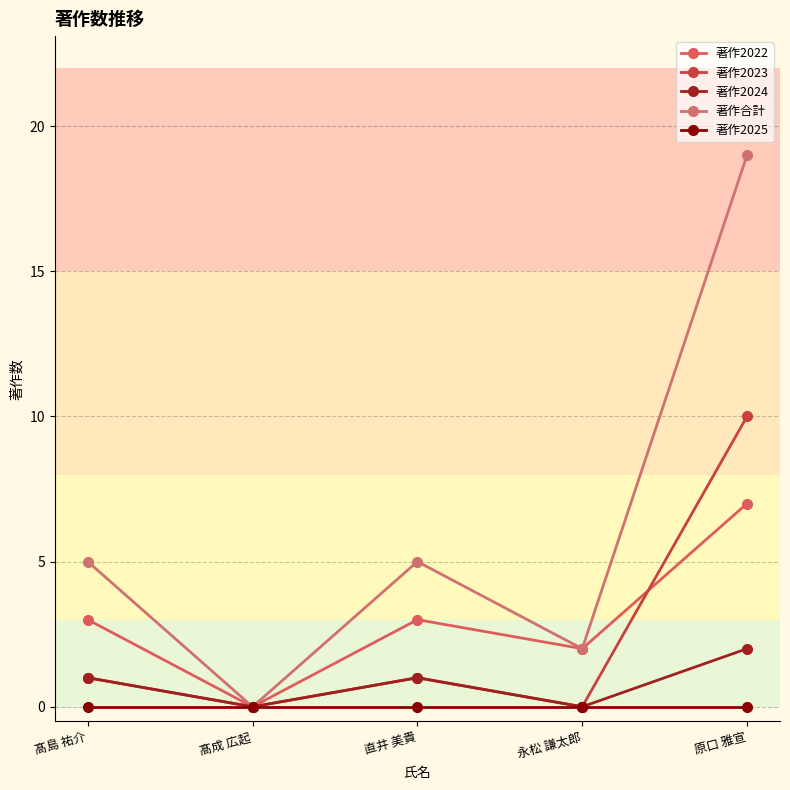

At which label does 著作合計 reach its peak?

原口 雅宣